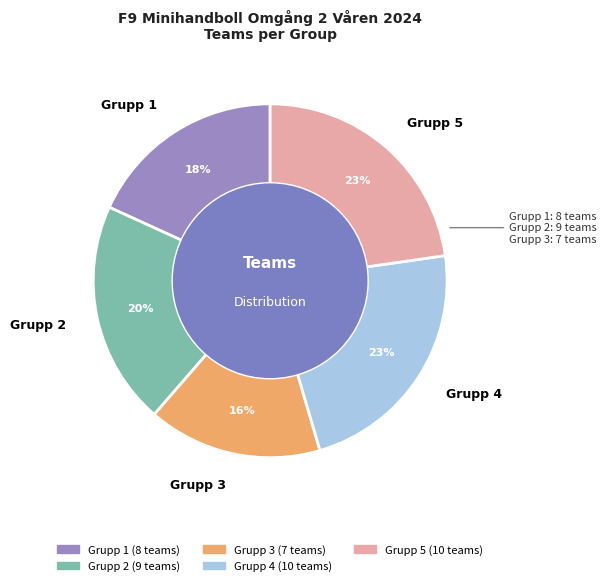

Which has a higher value, Grupp 2 or Grupp 5?

Grupp 5